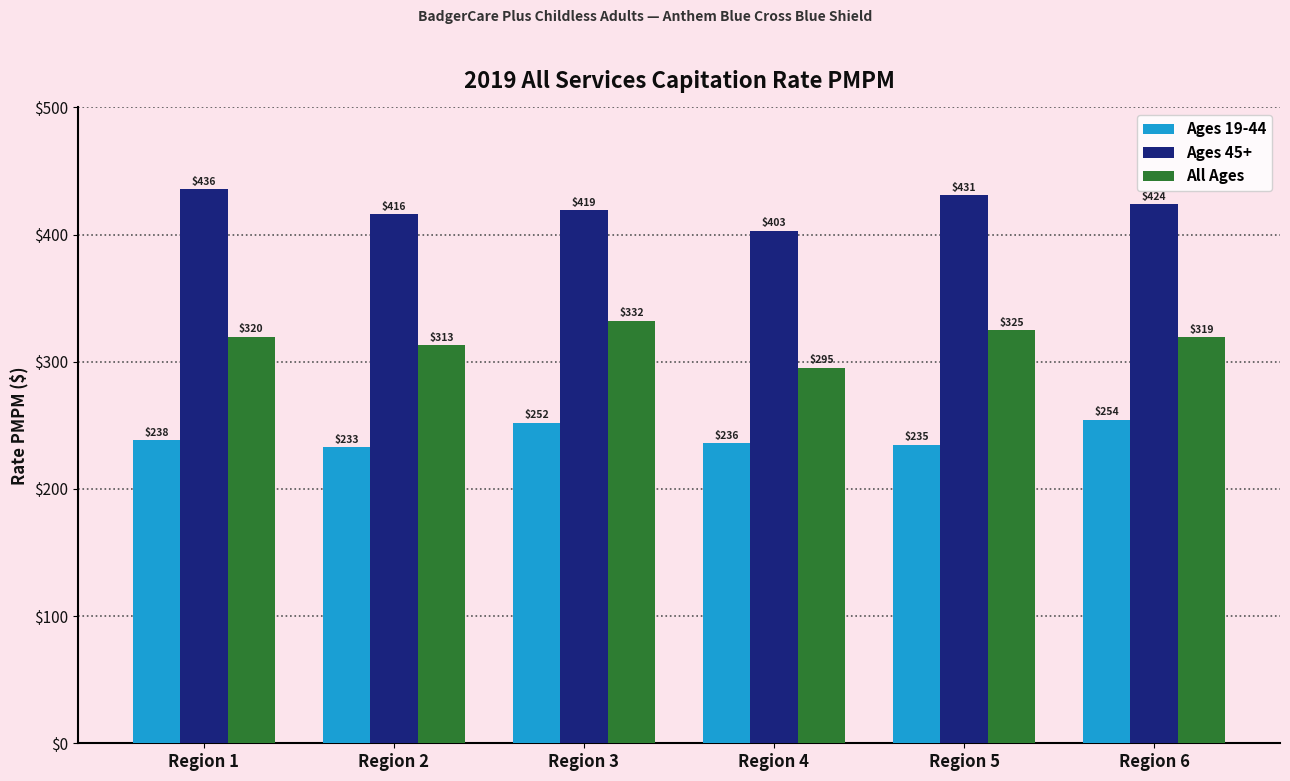

What is the approximate value of Ages 19-44 at Region 4?

235.9